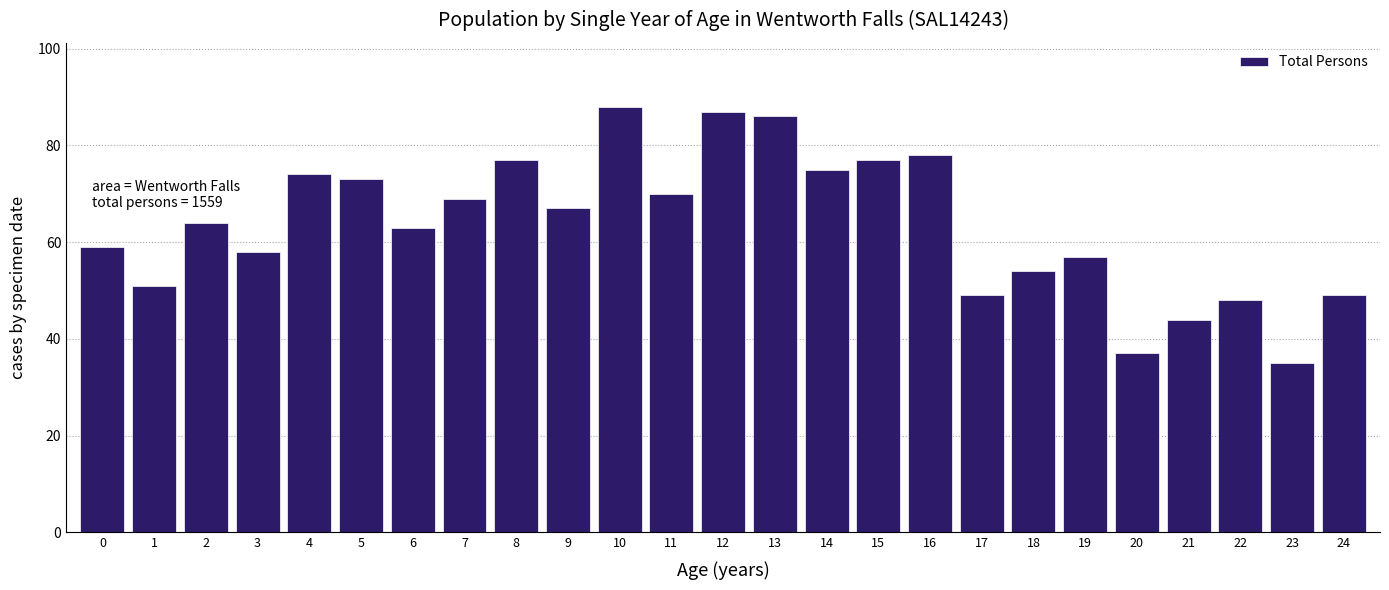

Reading left to right, what are all the values shown in this chart?

0=59	1=51	2=64	3=58	4=74	5=73	6=63	7=69	8=77	9=67	10=88	11=70	12=87	13=86	14=75	15=77	16=78	17=49	18=54	19=57	20=37	21=44	22=48	23=35	24=49